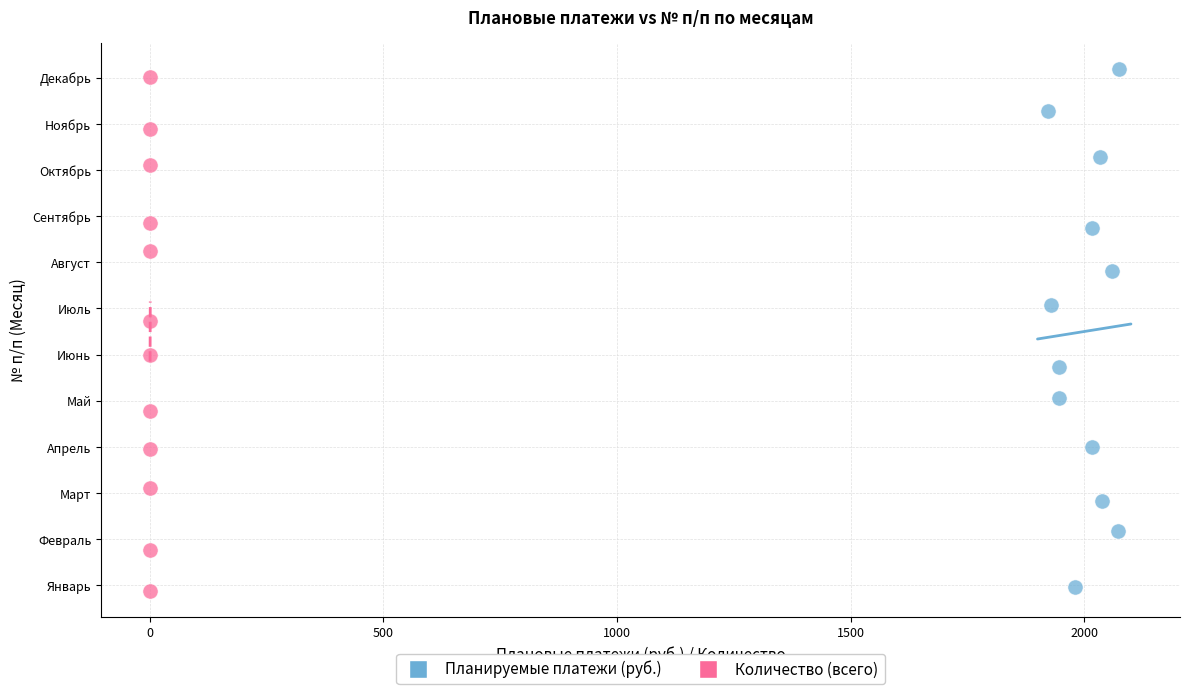

What are all the series names shown in the legend?

Планируемые платежи (руб.), Количество (всего)